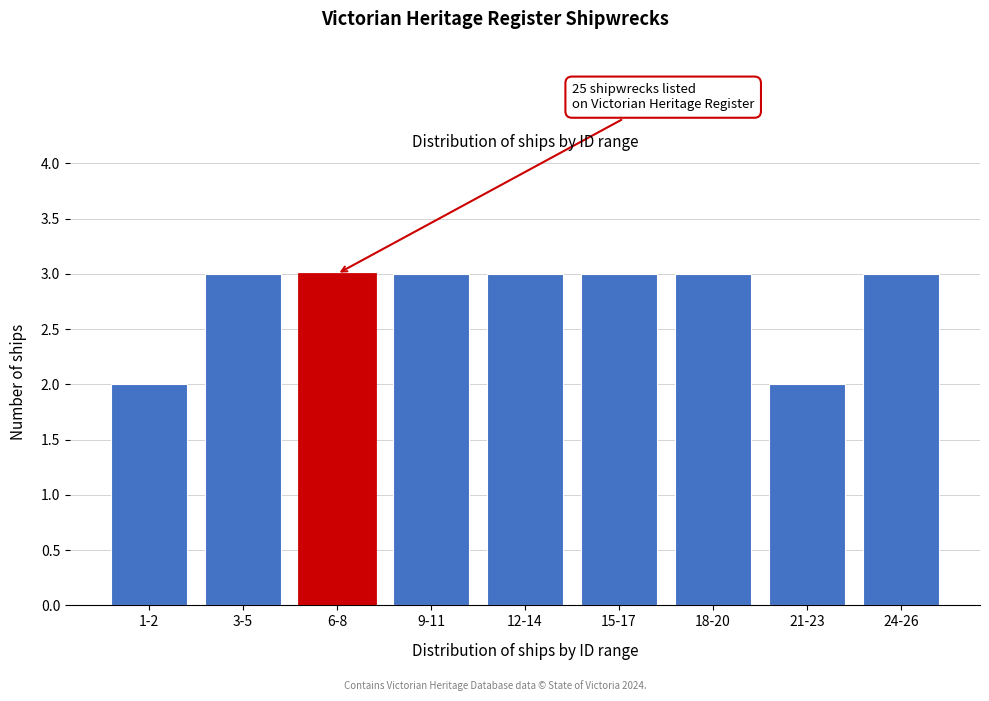

Reading left to right, transcribe all the data shown in this chart.

2	3	3	3	3	3	3	2	3